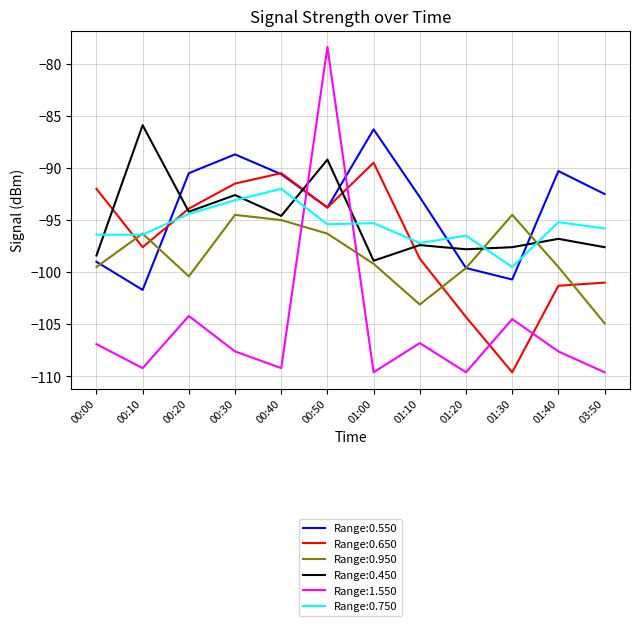

At which label does Range:0.450 reach its peak?

00:10